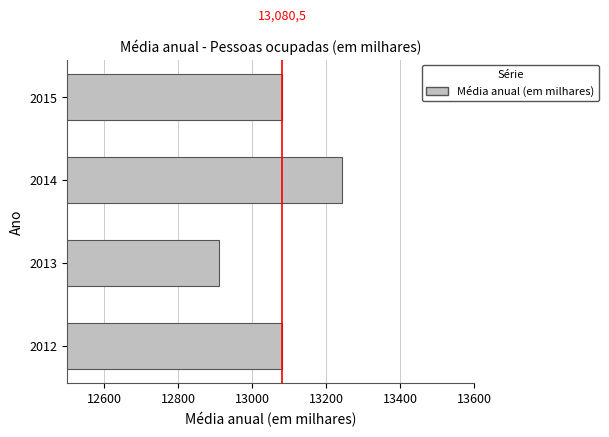

How many bars are there in total?

4